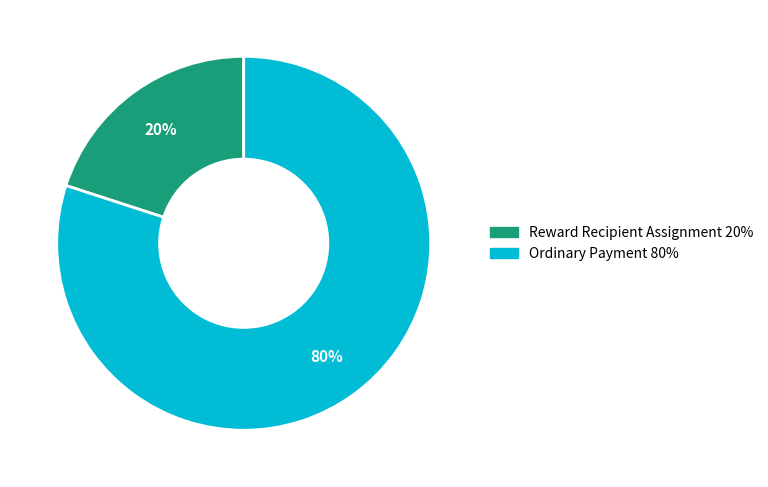

How many segments does this pie chart have?

2